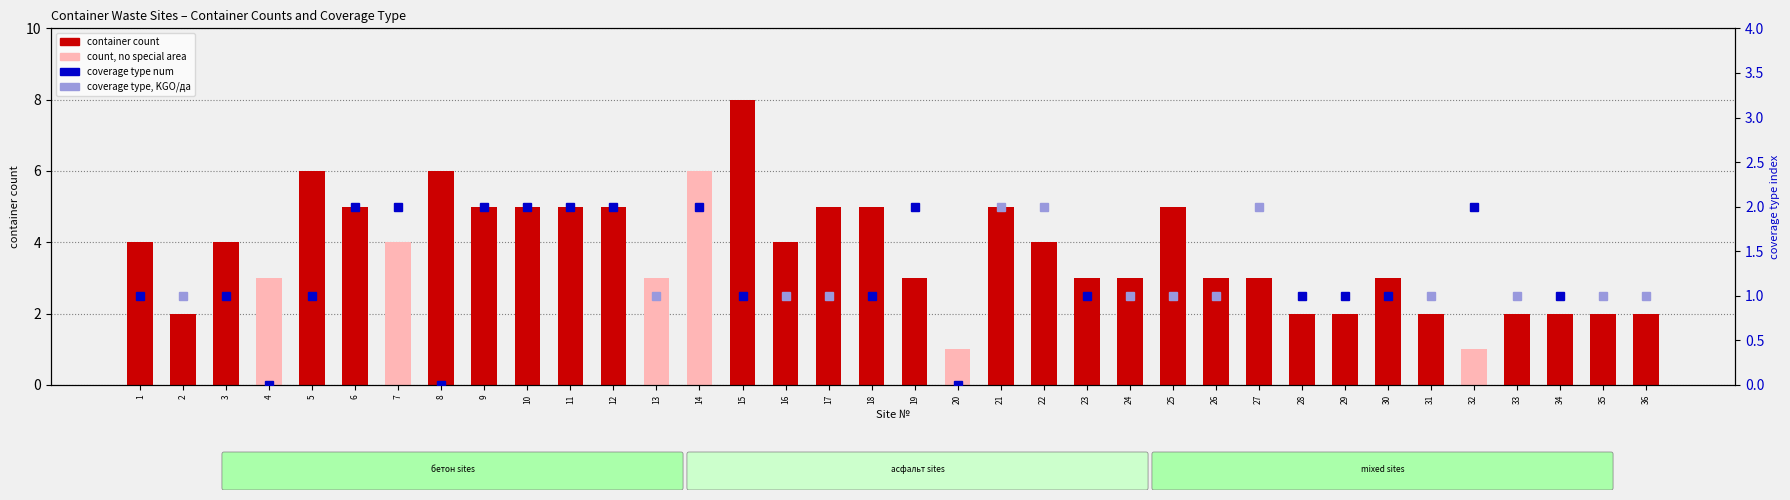

Rank the categories by value from lowest to highest.

20, 32, 2, 28, 29, 31, 33, 34, 35, 36, 4, 13, 19, 23, 24, 26, 27, 30, 1, 3, 7, 16, 22, 6, 9, 10, 11, 12, 17, 18, 21, 25, 5, 8, 14, 15